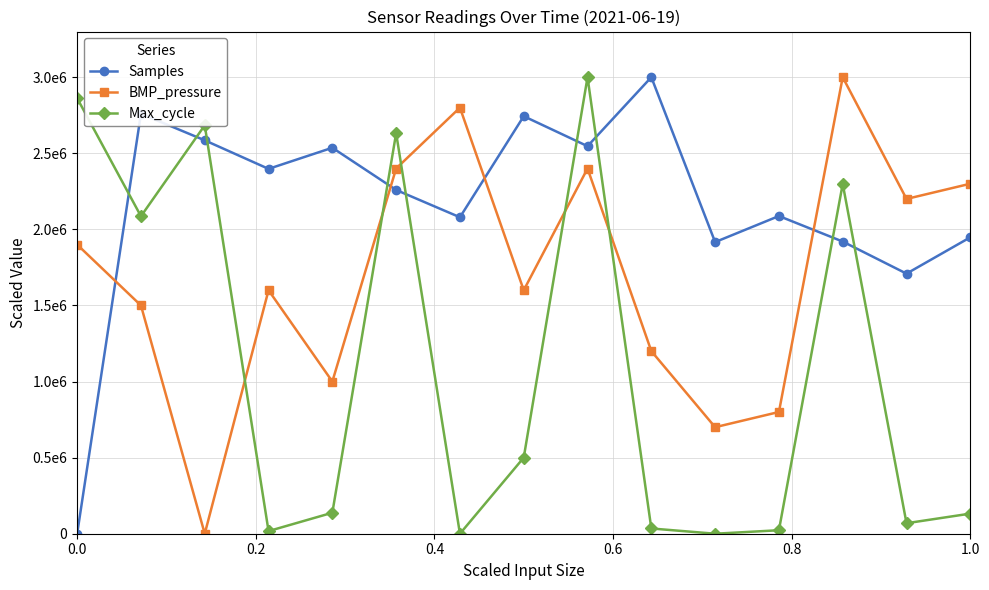

What are all the series names shown in the legend?

Samples, BMP_pressure, Max_cycle